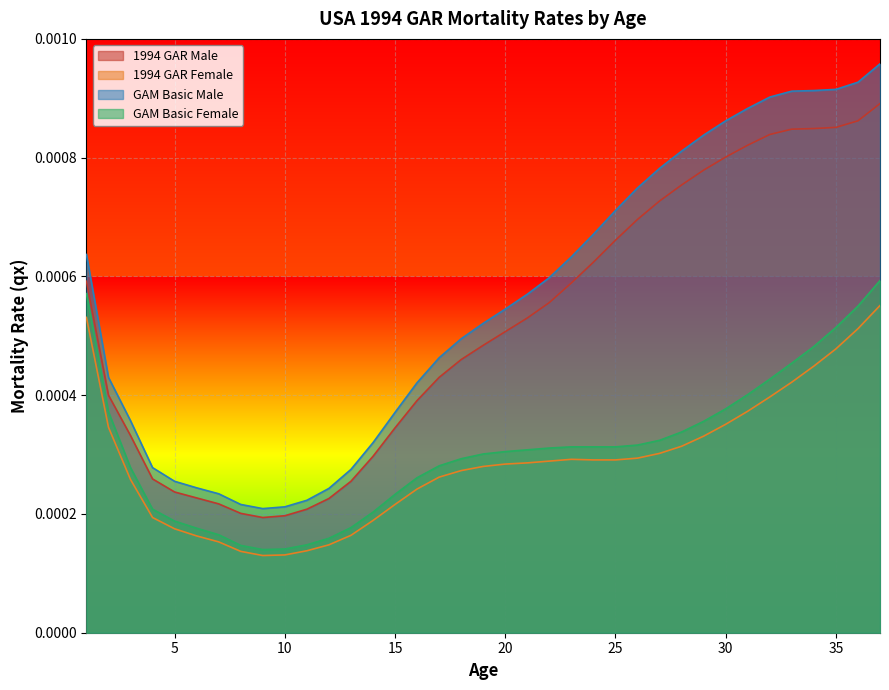

Which series has the largest total across all categories?

GAM Basic Male